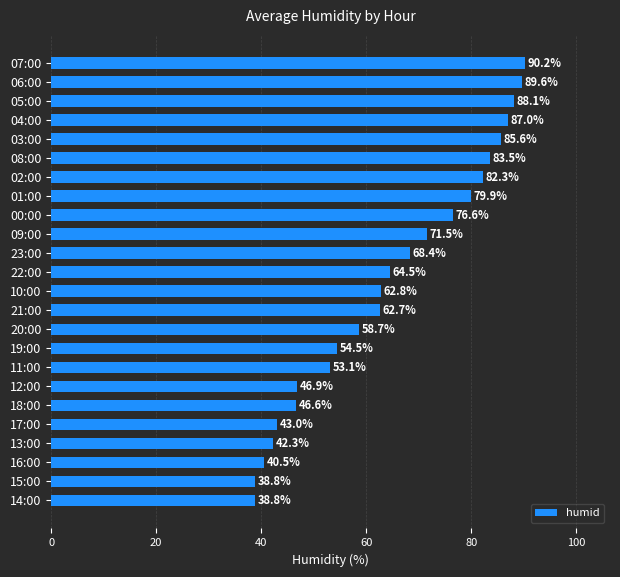

What is the sum of all values?

1555.9